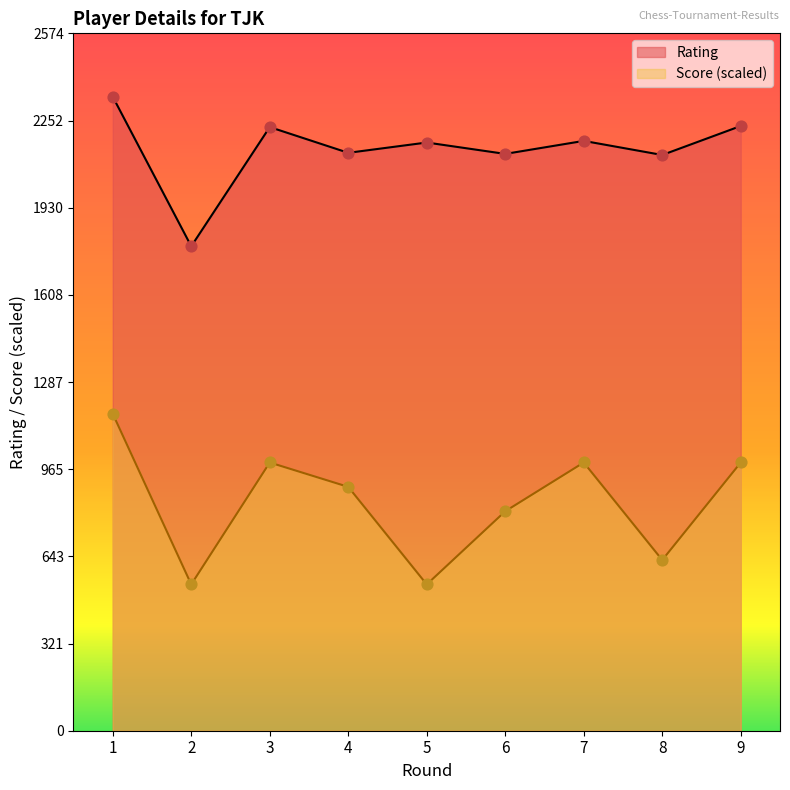

Is the value of Score at 2 greater than the value of Rating at 2?

No